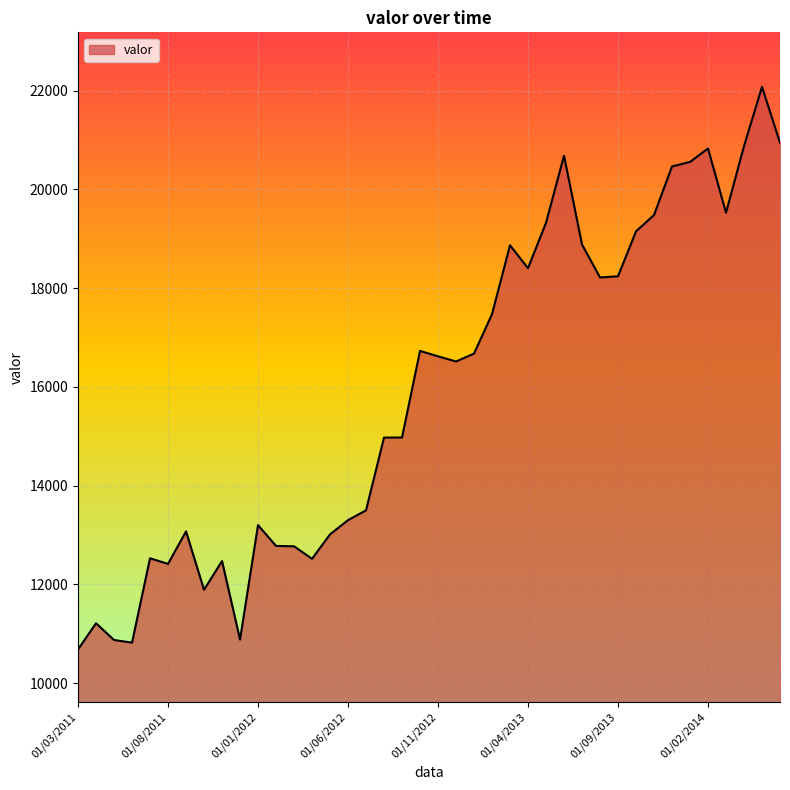

How many lines are shown in the chart?

1